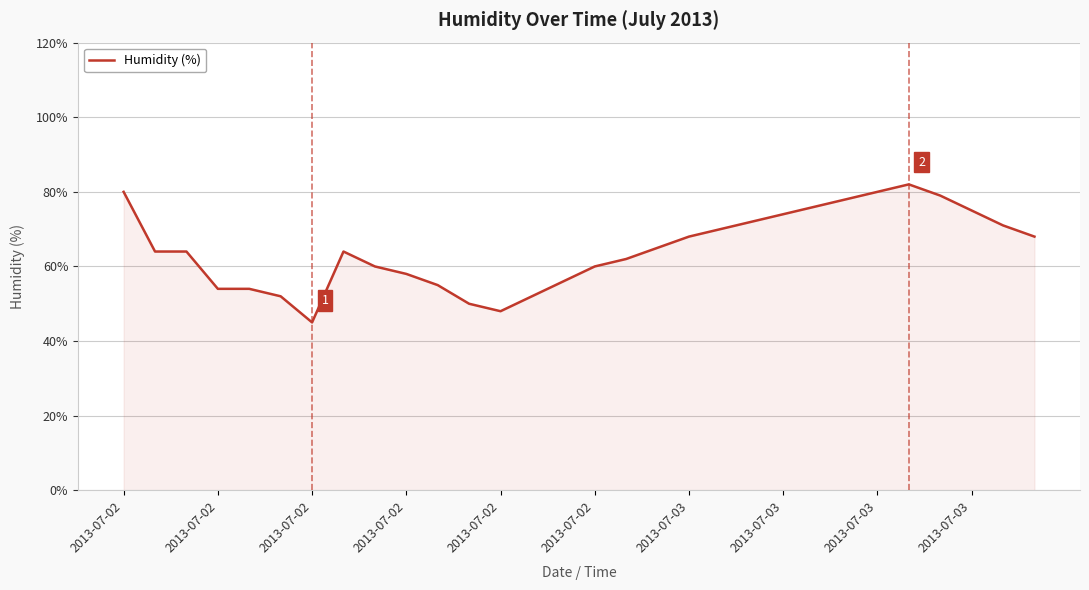

What is the smallest value displayed?

45